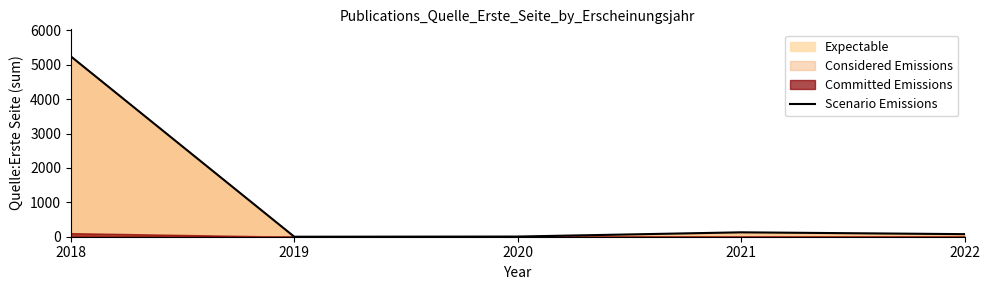

True or false: the data shows 5 at 2020.

True